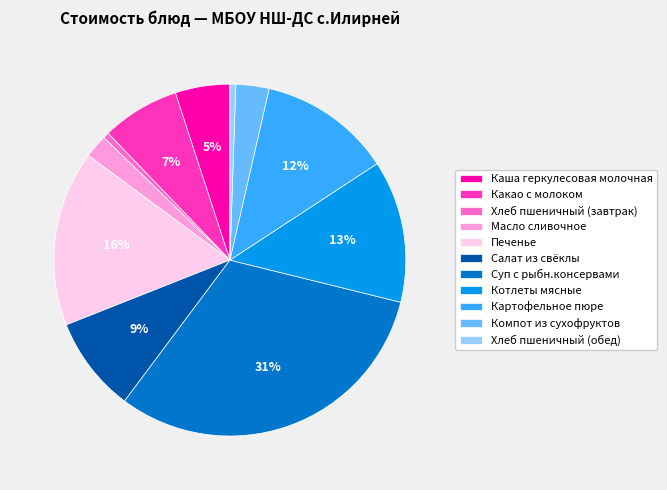

Count the number of slices in the pie.

11